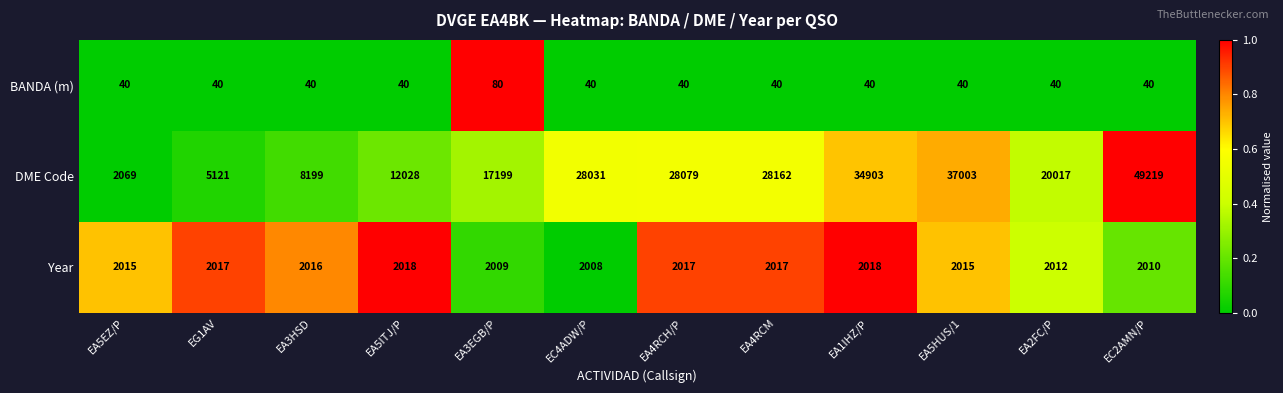

Which series has the largest range (max minus min)?

DME Code